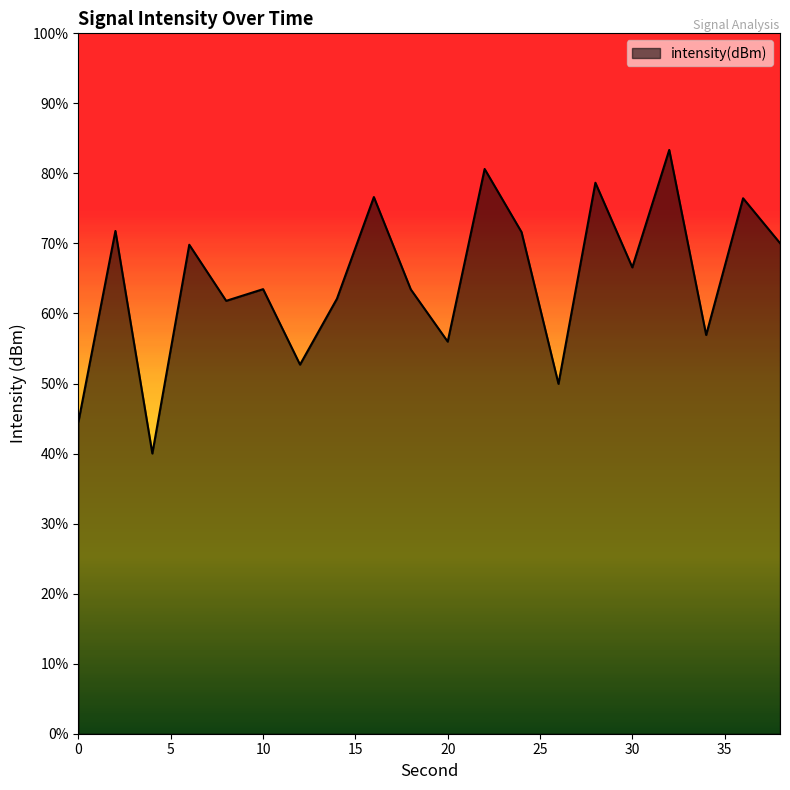

Read the value at 34.

-132.9